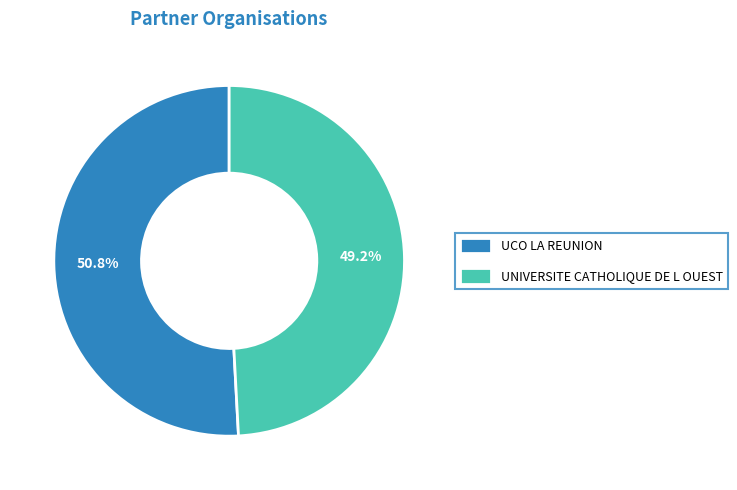

Approximately how many times larger is the value at UCO LA REUNION compared to UNIVERSITE CATHOLIQUE DE L OUEST?

1.0